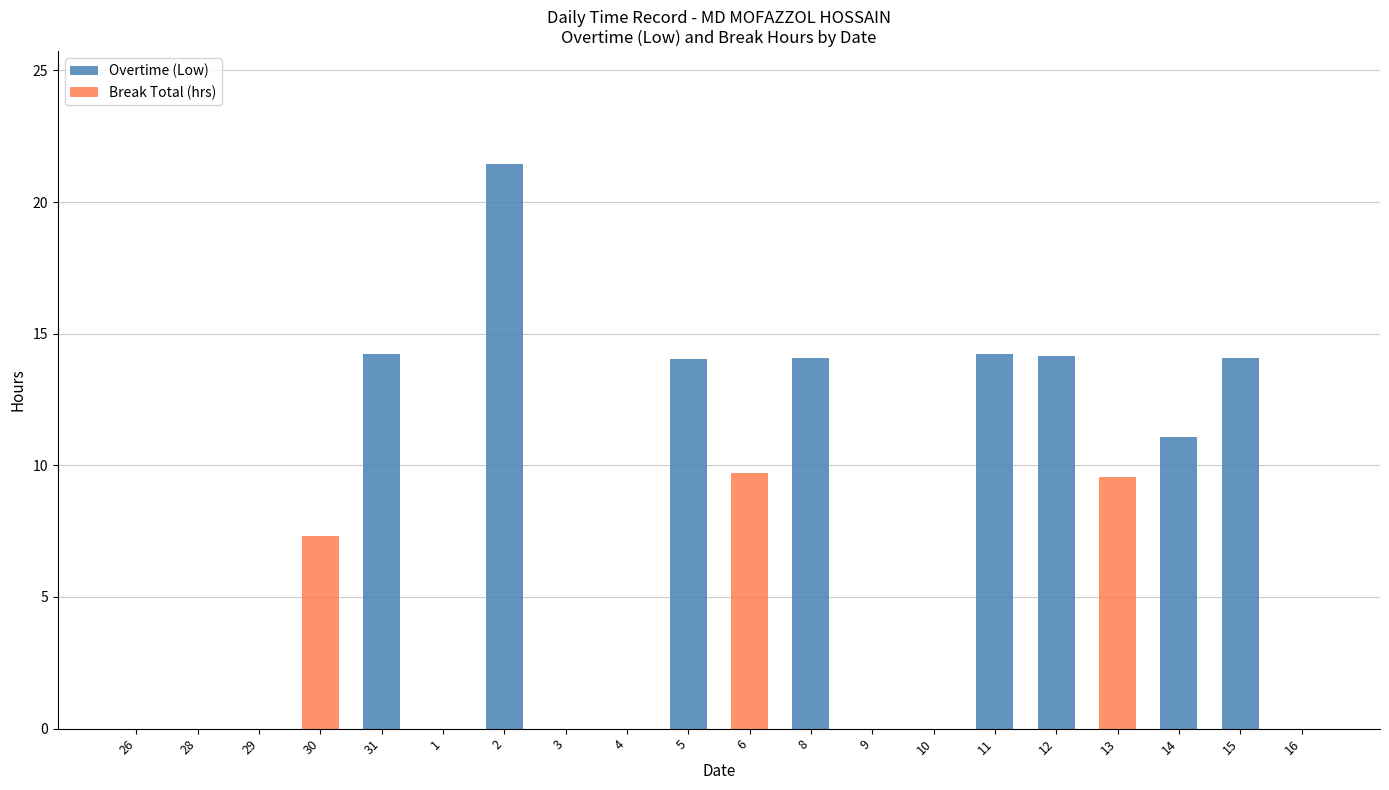

Are the bars horizontal?

No